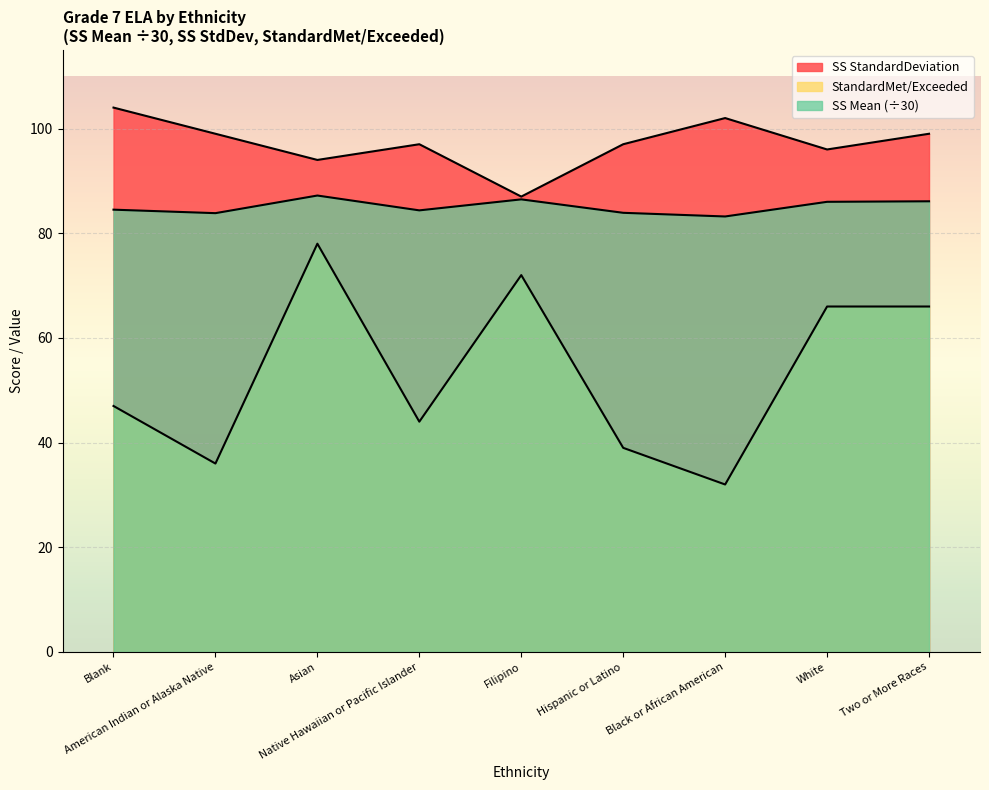

True or false: SS StandardDeviation has a value of 104.0 at Blank.

True